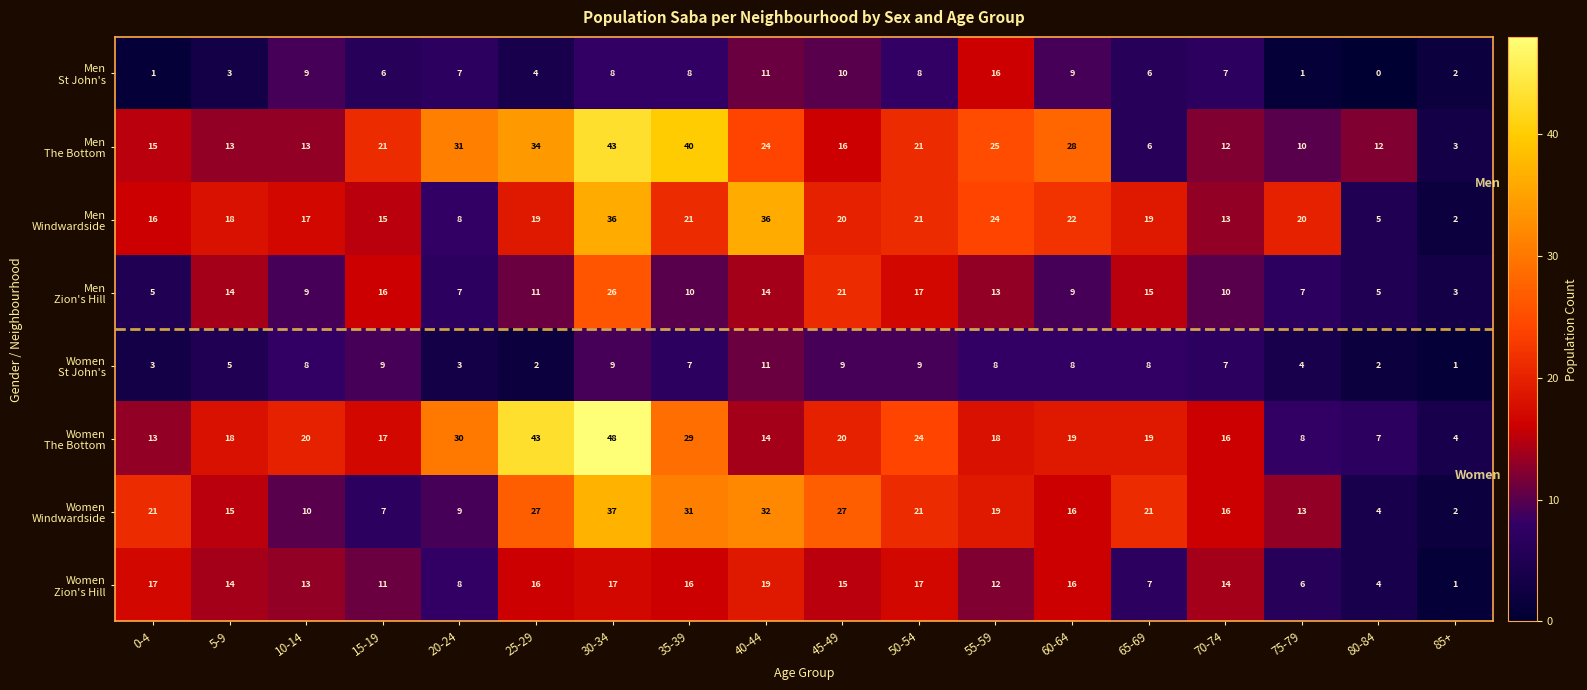

What is the difference between the highest and lowest values at 10-14?

12